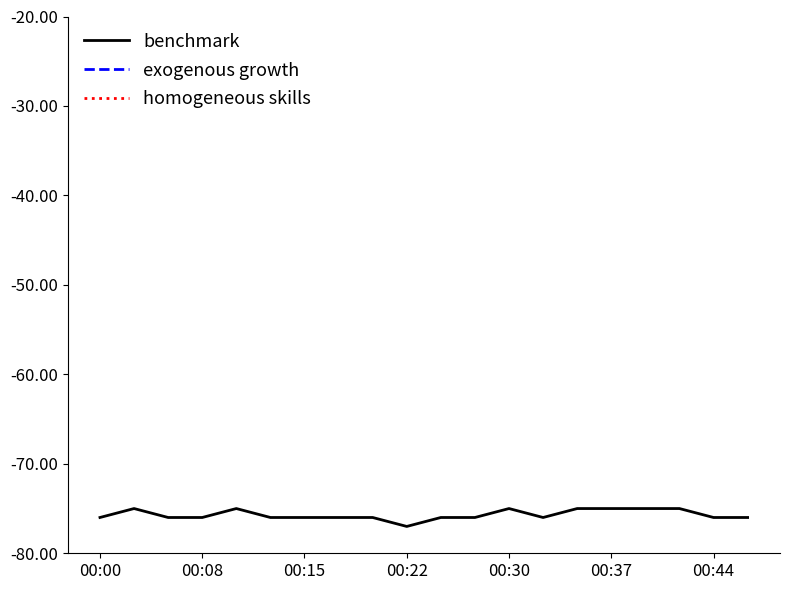

Reading left to right, list all the values displayed in this chart.

benchmark: -76.0	-75.0	-76.0	-76.0	-75.0	-76.0	-76.0	-76.0	-76.0	-77.0	-76.0	-76.0	-75.0	-76.0	-75.0	-75.0	-75.0	-75.0	-76.0	-76.0
exogenous growth: 13.6	12.1	13.1	13.8	13.5	12.9	13.3	12.1	12.8	12.8	12.1	12.5	16.2	13.3	12.4	12.3	11.4	12.9	11.9	11.9
homogeneous skills: 24.6	18.5	21.6	24.3	20.6	23.0	20.9	20.7	23.1	22.1	20.6	21.5	32.6	20.3	19.2	19.7	16.8	22.4	21.1	23.0